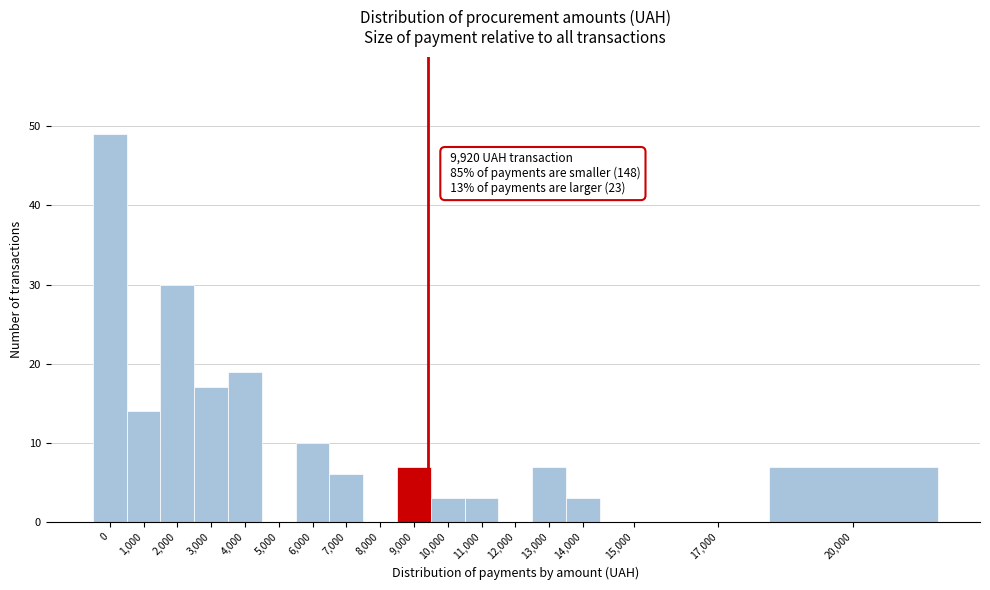

Reading left to right, list all the values displayed in this chart.

0=49	1,000=14	2,000=30	3,000=17	4,000=19	5,000=0	6,000=10	7,000=6	8,000=0	9,000=7	10,000=3	11,000=3	12,000=0	13,000=7	14,000=3	15,000=0	17,000=0	20,000=7